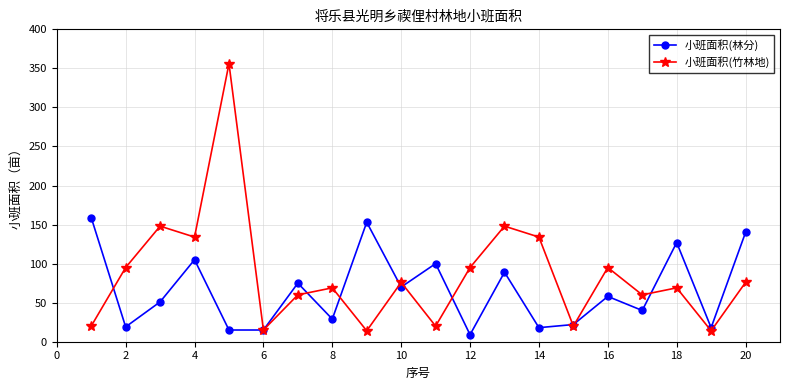

True or false: 小班面积(林分) has more than 0 interior local peaks.

True